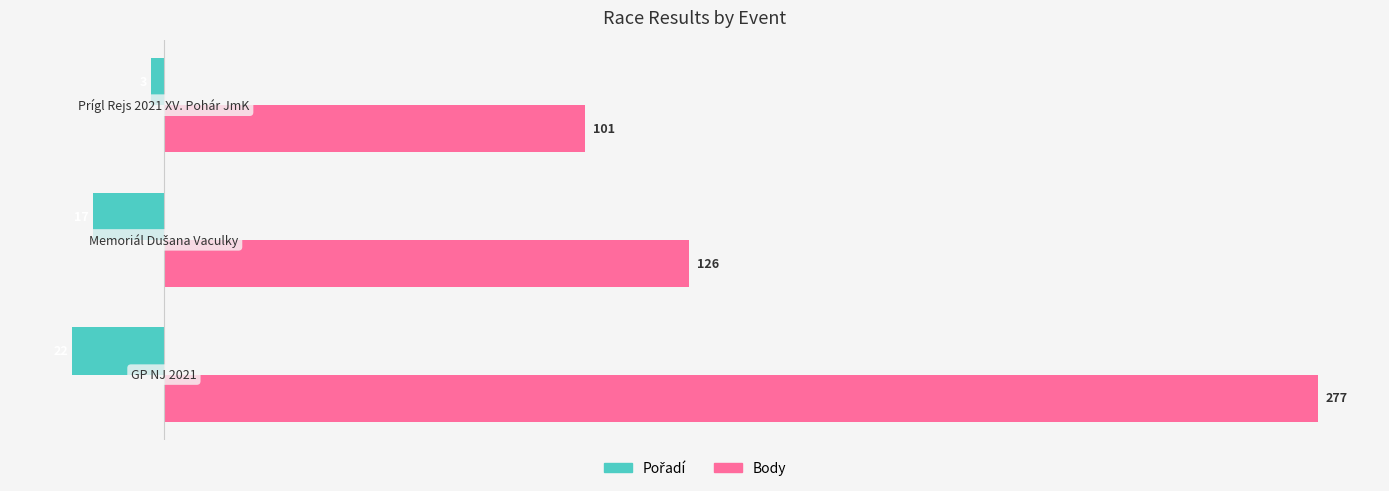

Which series has the largest total across all categories?

Body